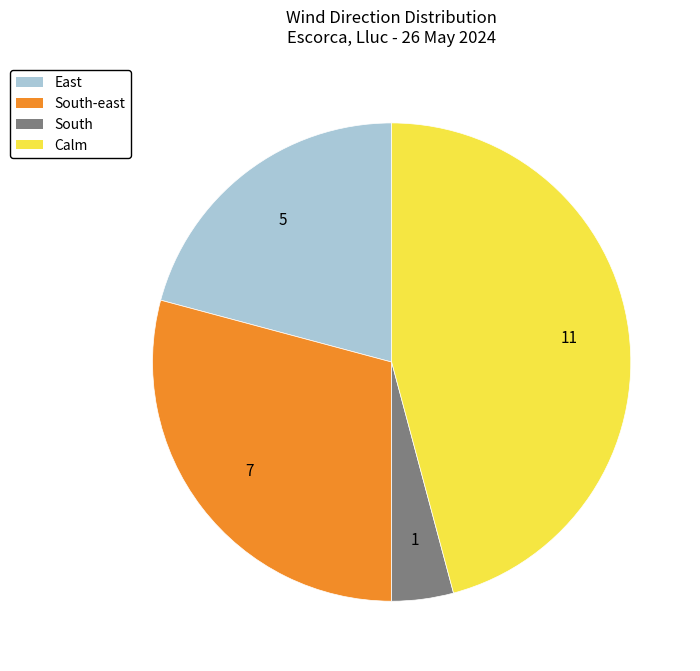

Is there any slice that represents more than half of the pie?

No